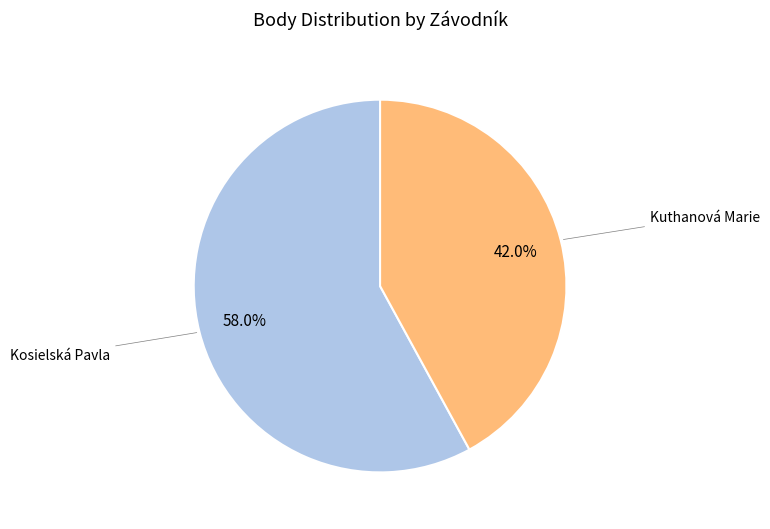

To the nearest percent, what is the average slice percentage?

50%